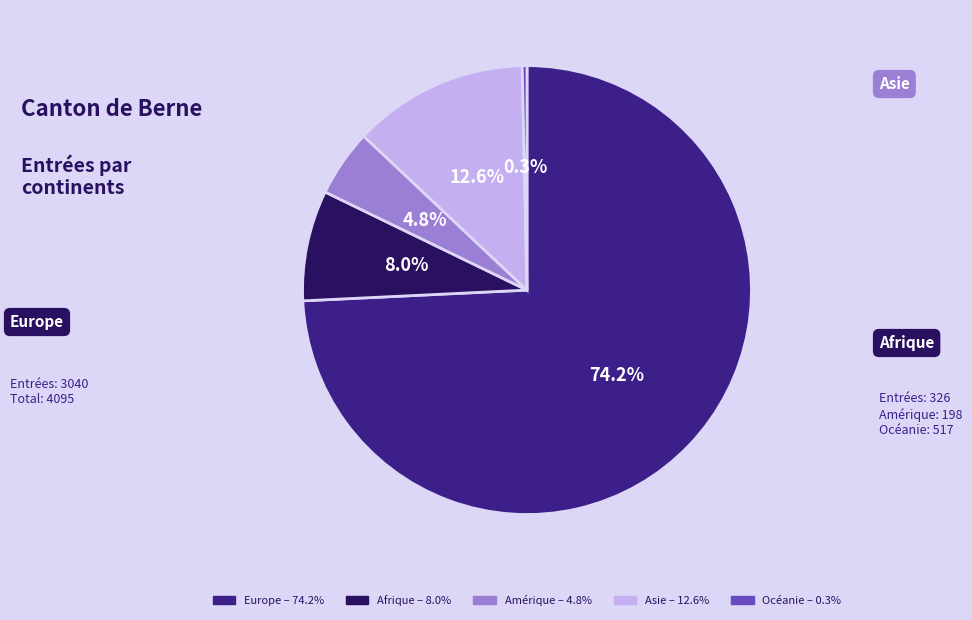

How many slices are in this pie chart?

5